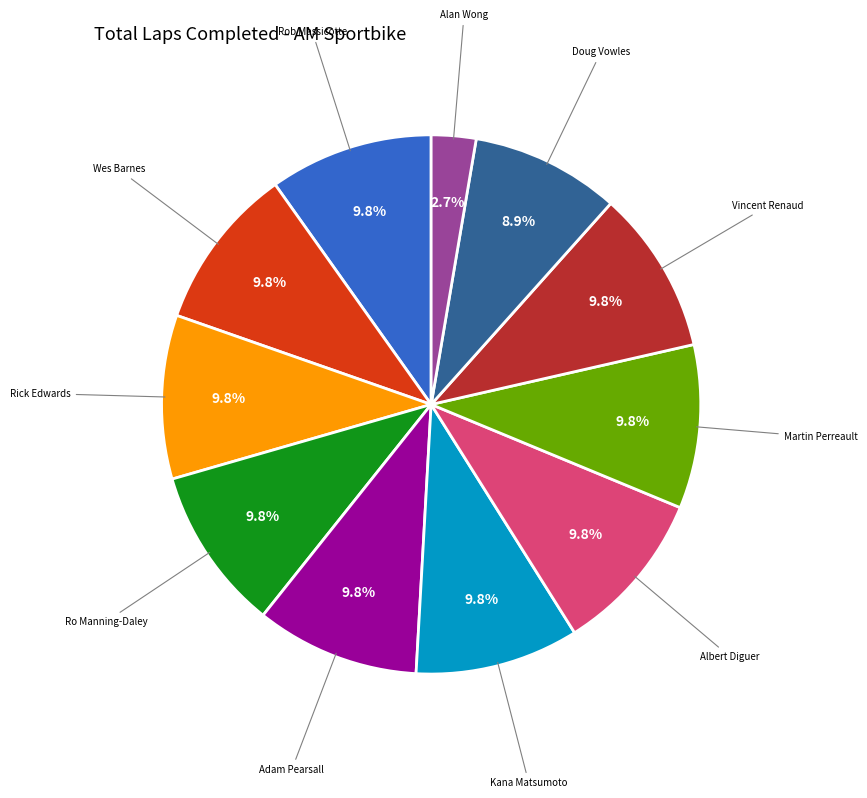

Is there any slice that represents more than half of the pie?

No